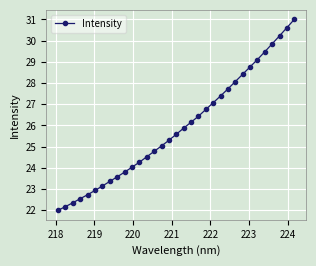

What is the value of the 6th point from the left?

22.9